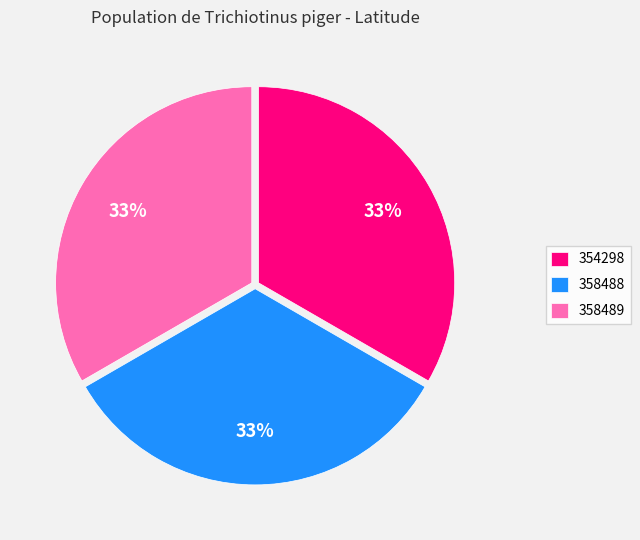

To the nearest percent, what is the combined percentage of 358489 and 358488?

67%